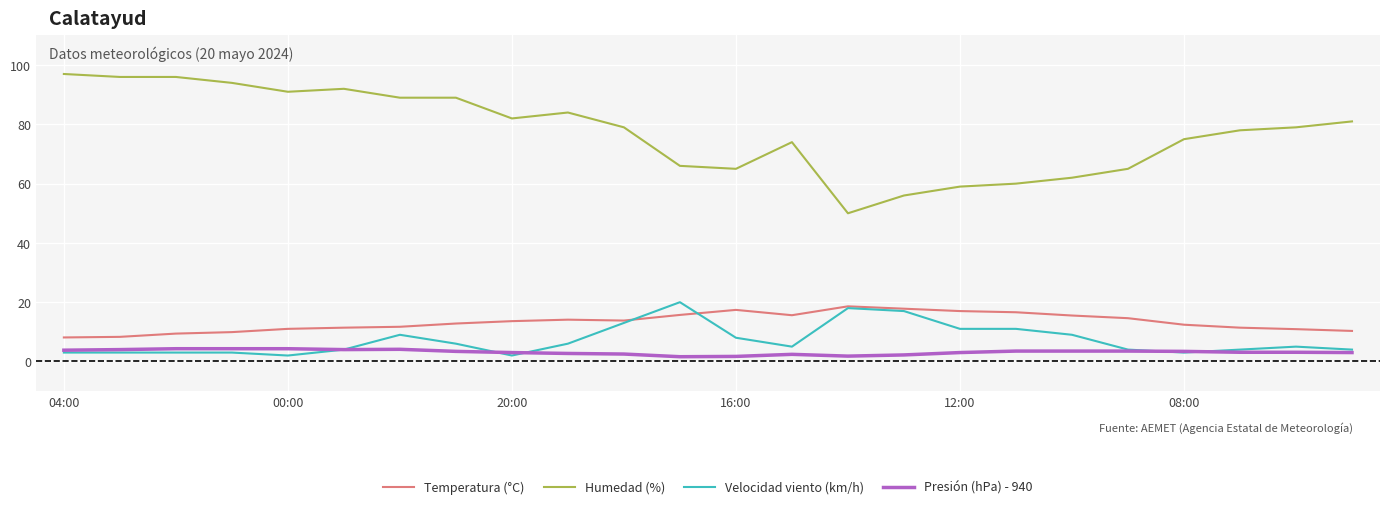

What is the sum of all Humedad (%) values?

1859.0